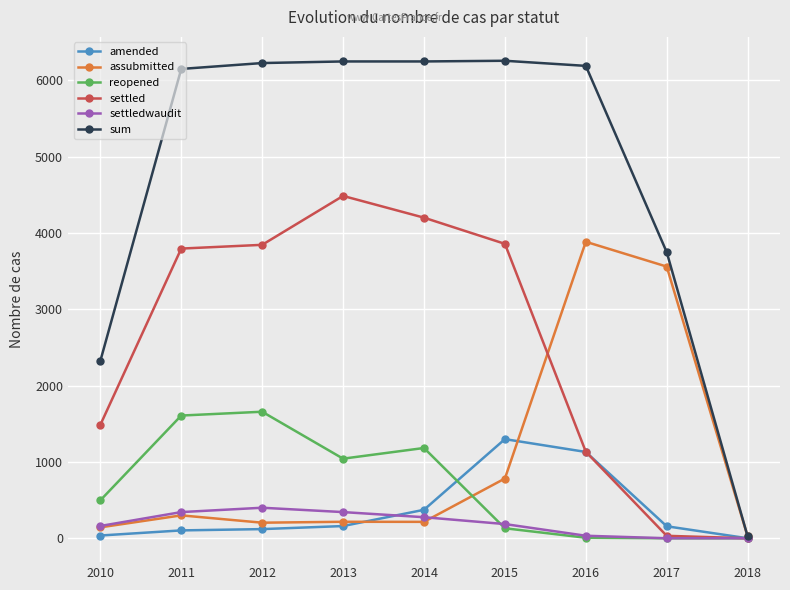

Where is amended nearest to the value 649?

2014